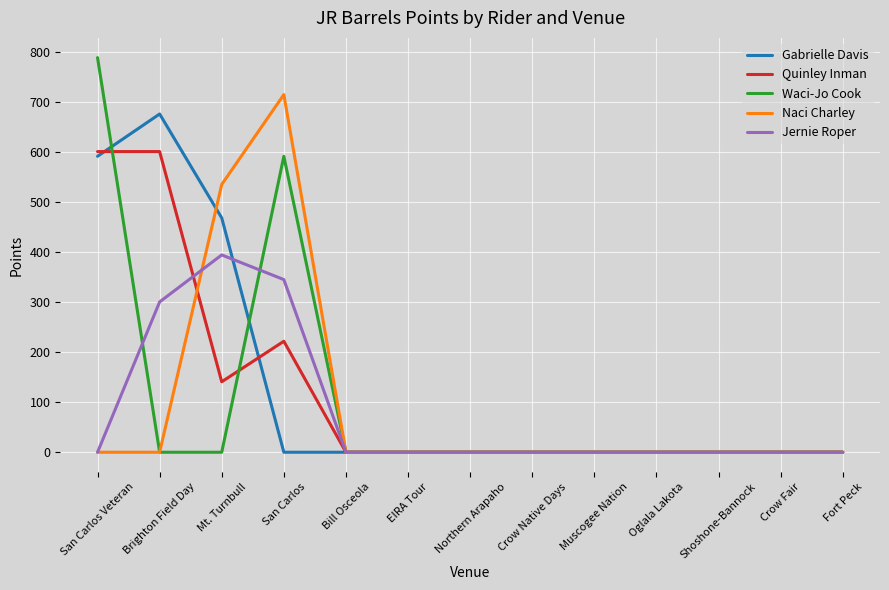

Is this an area chart (filled region under the line)?

No